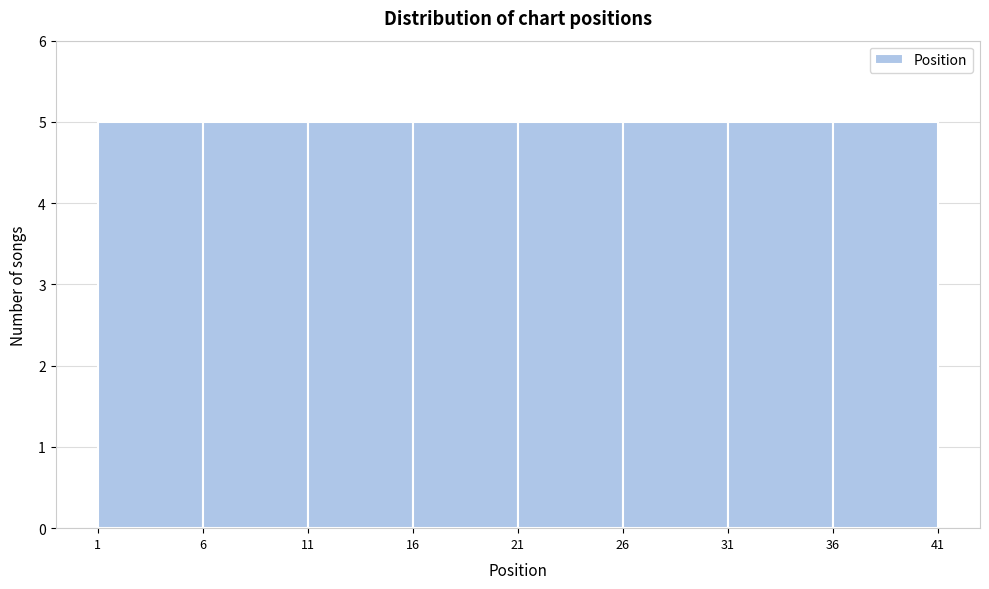

Reading left to right, list every bar in this chart as the range it spans on the x-axis followed by its height. The values are not printed on the chart, so give them approximately, as read against the axis.

1 to 6: 5
6 to 11: 5
11 to 16: 5
16 to 21: 5
21 to 26: 5
26 to 31: 5
31 to 36: 5
36 to 41: 5